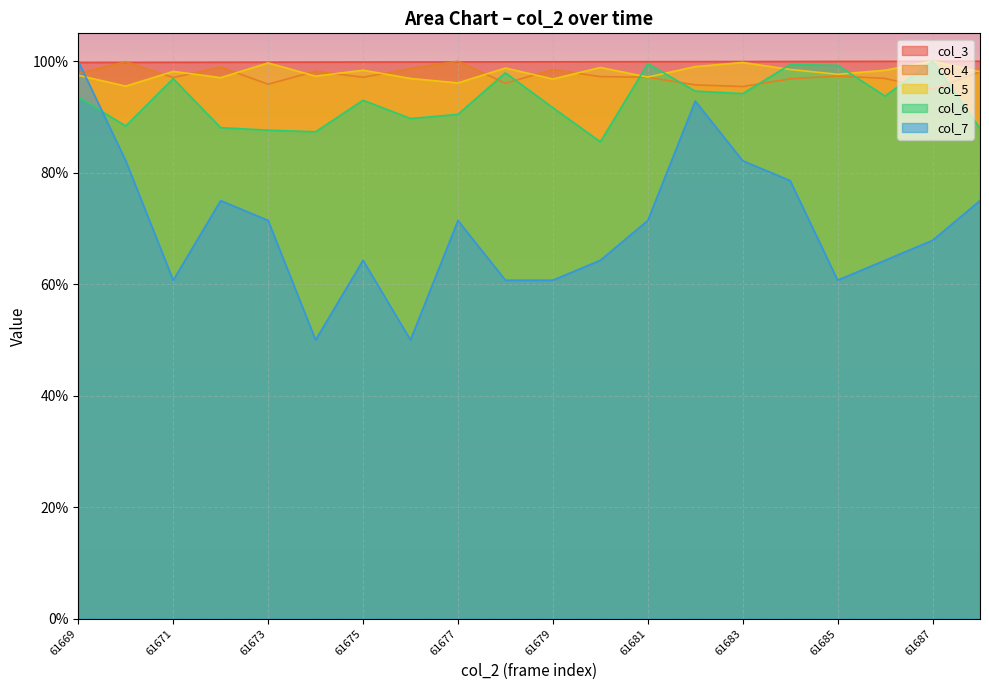

Is it true that col_6 equals 56.9 at 61676?

False